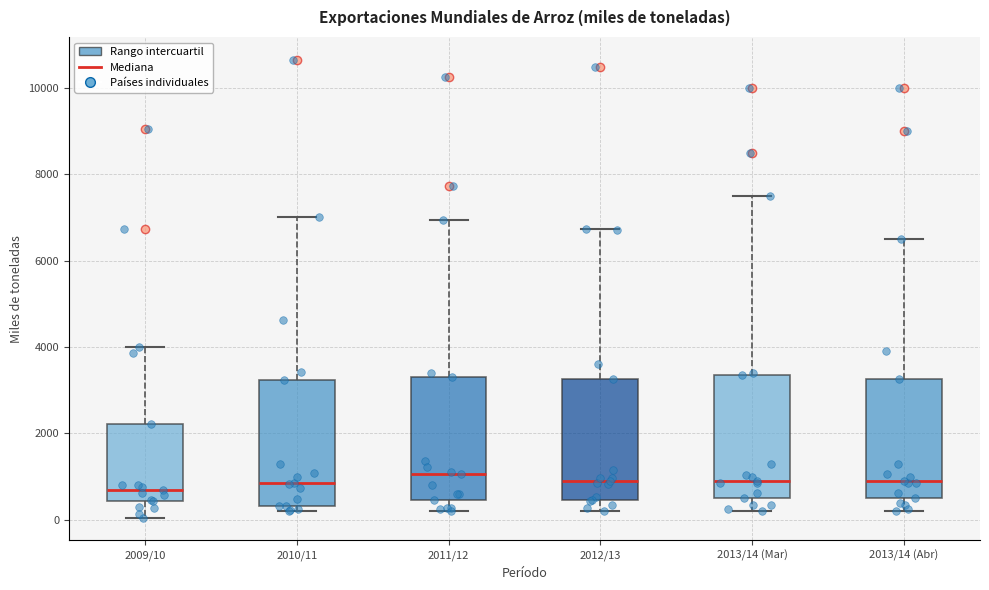

Reading left to right, read every box against the y-axis: the position of its median line, the range the box covers, and the ends of its whiskers. The values are not printed on the chart, so give them approximately, as read against the axis.

2009/10: median 800, box 400 to 2200, whiskers 0 to 4000
2010/11: median 800, box 400 to 3200, whiskers 200 to 7000
2011/12: median 1000, box 400 to 3400, whiskers 200 to 7000
2012/13: median 1000, box 400 to 3200, whiskers 200 to 6800
2013/14 (Mar): median 1000, box 600 to 3400, whiskers 200 to 7600
2013/14 (Abr): median 1000, box 600 to 3200, whiskers 200 to 6600